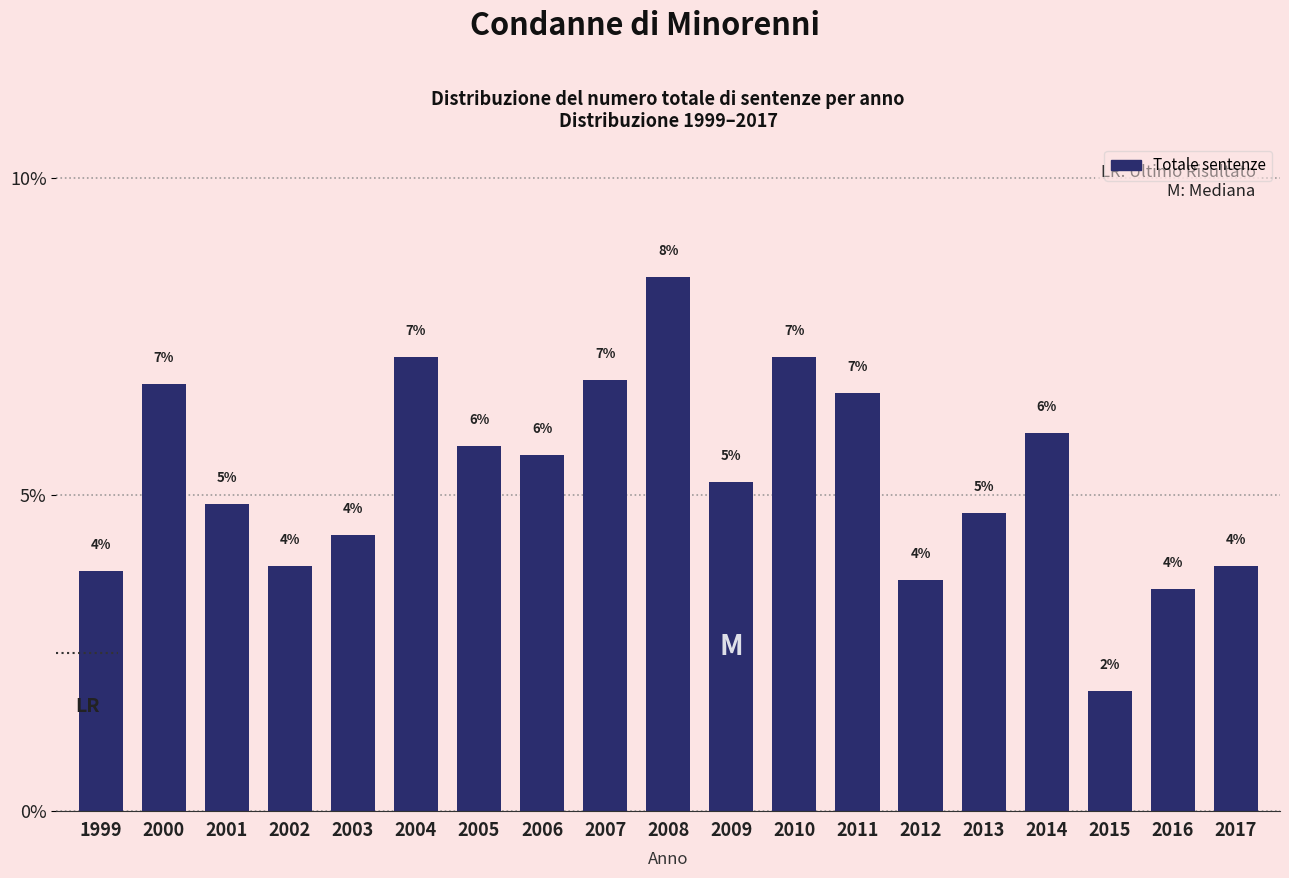

Are the bars horizontal?

No